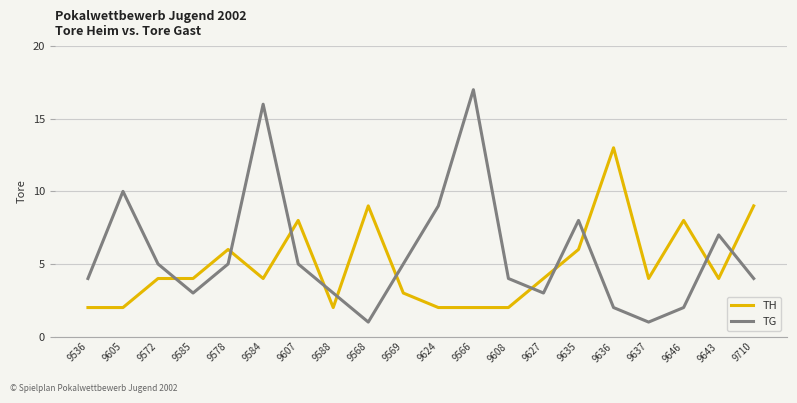

What is the minimum value shown in the chart?

1